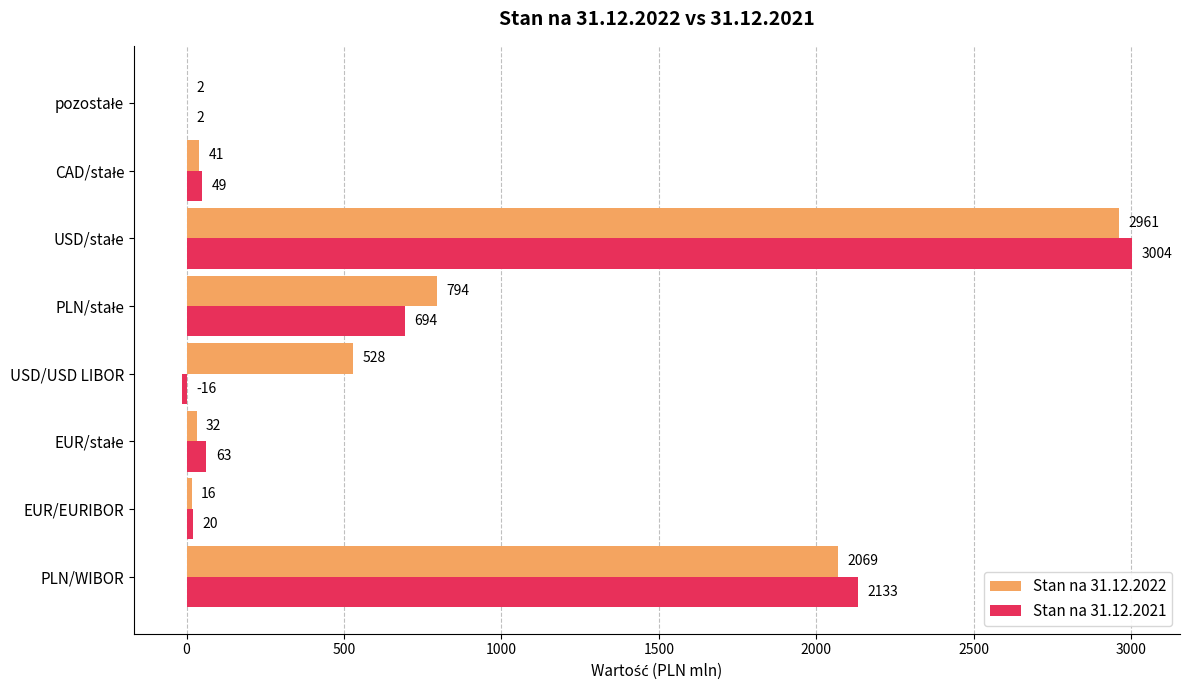

What is the maximum value for Stan na 31.12.2022?

2961